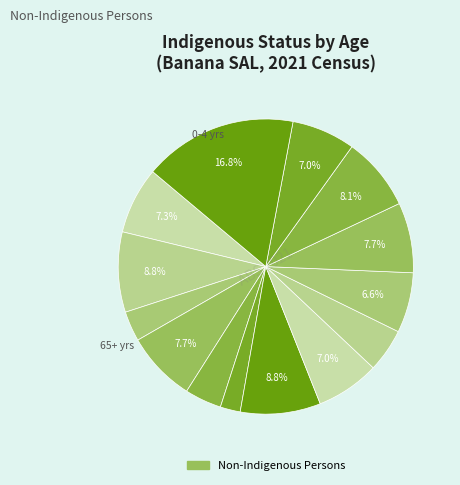

To the nearest percent, what is the average slice percentage?

7%